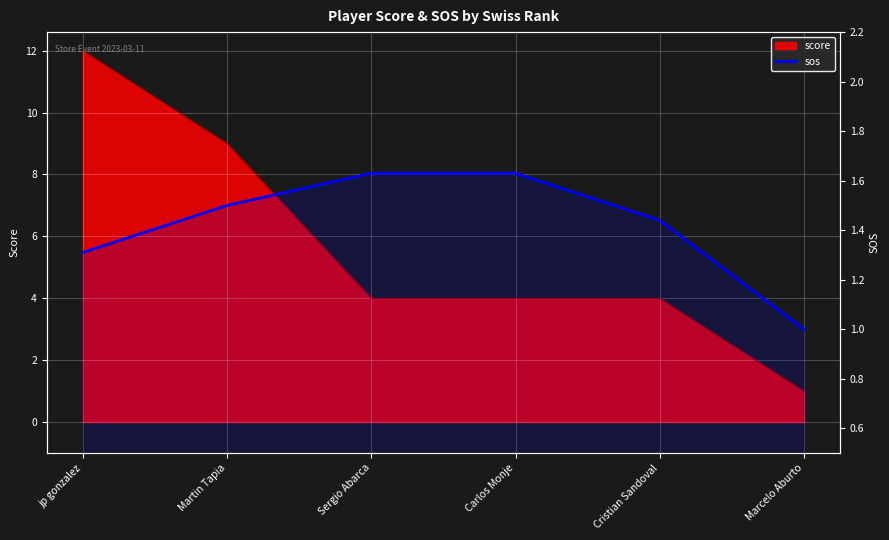

How many values exceed 1?

5